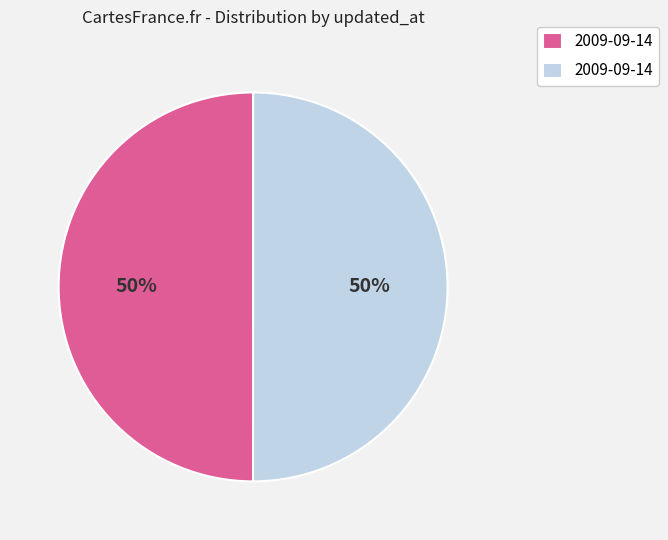

To the nearest percent, what is the average slice percentage?

50%